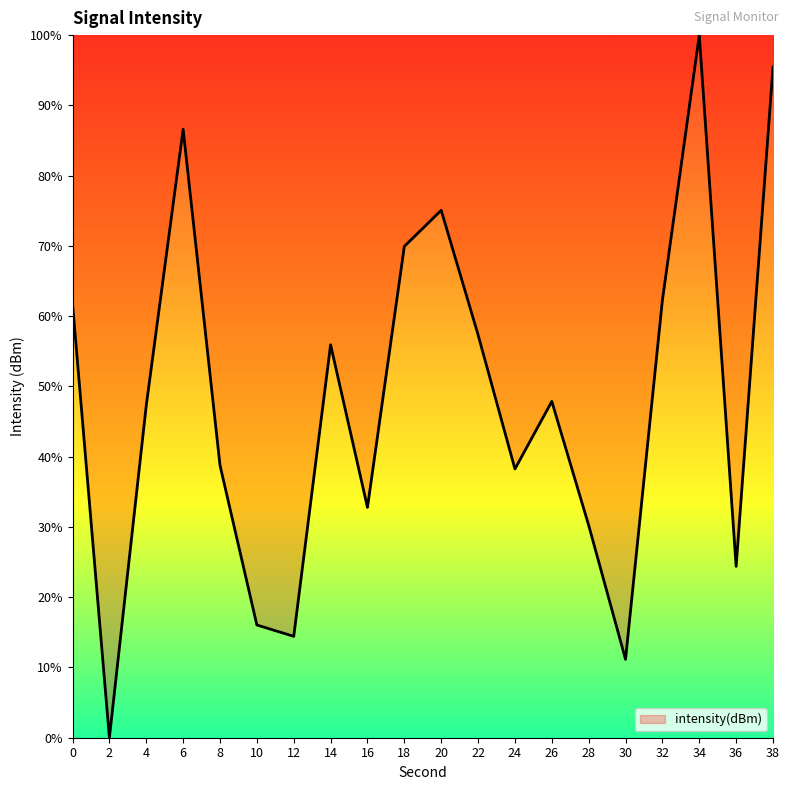

What is the average value?

48.3